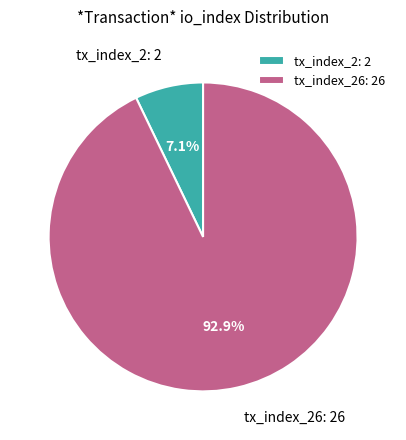

To the nearest percent, what is the difference between the largest and smallest slice percentages?

86%